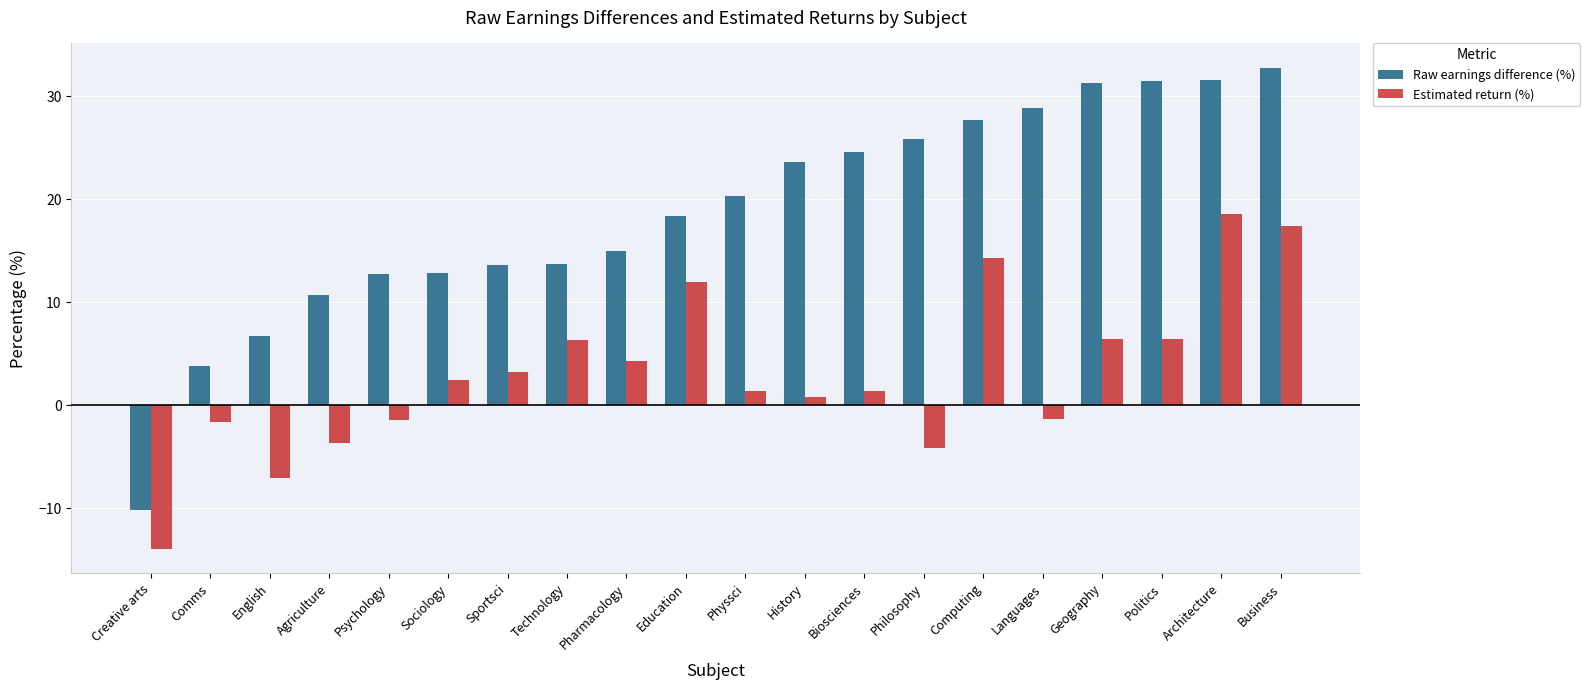

Which series has the largest total across all categories?

Raw earnings difference (%)